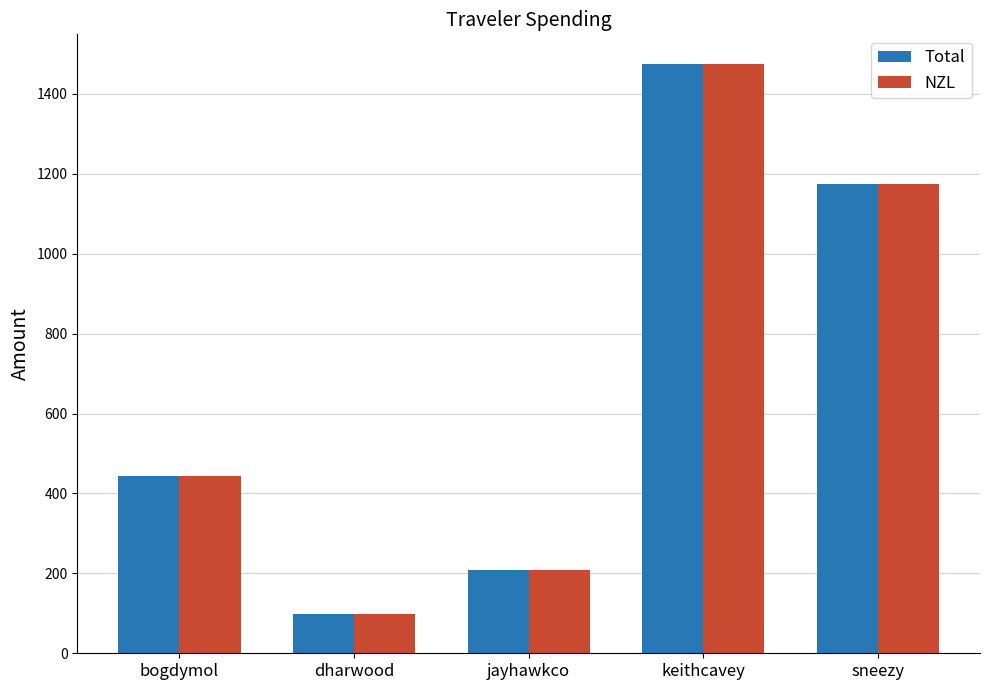

What is the sum of the NZL values at bogdymol and dharwood?

541.2